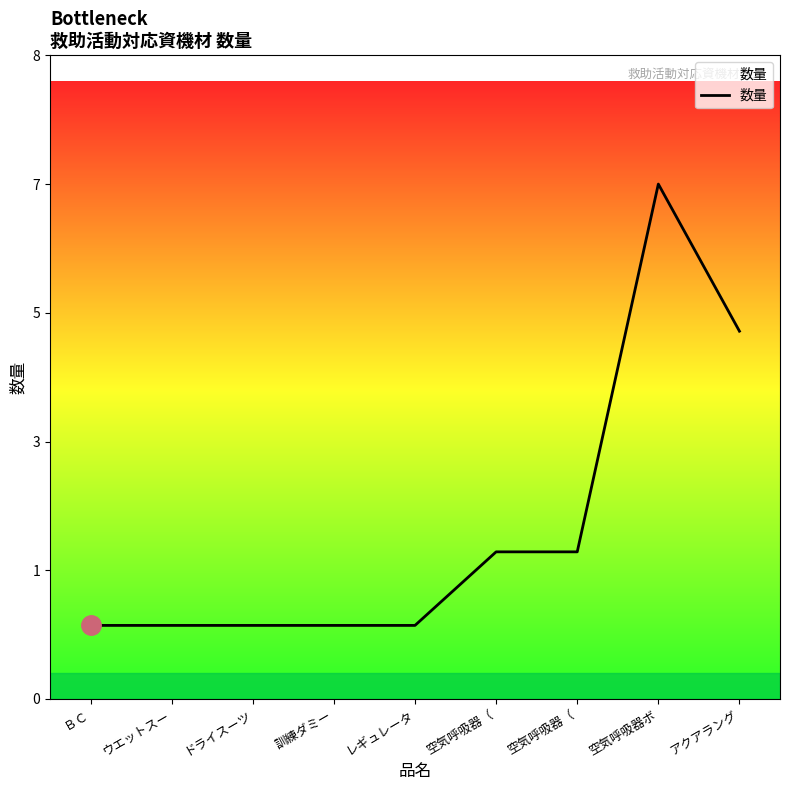

Does the chart have visible grid lines?

No